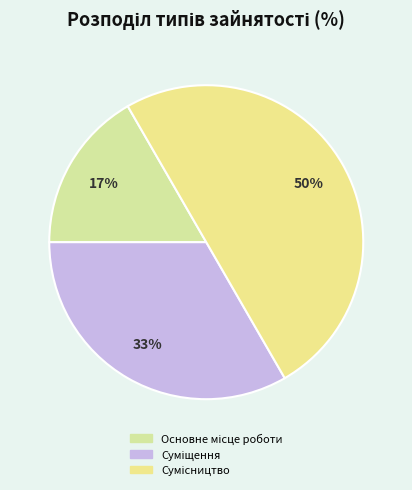

What percentage is NOT represented by Основне місце роботи?

83.3%